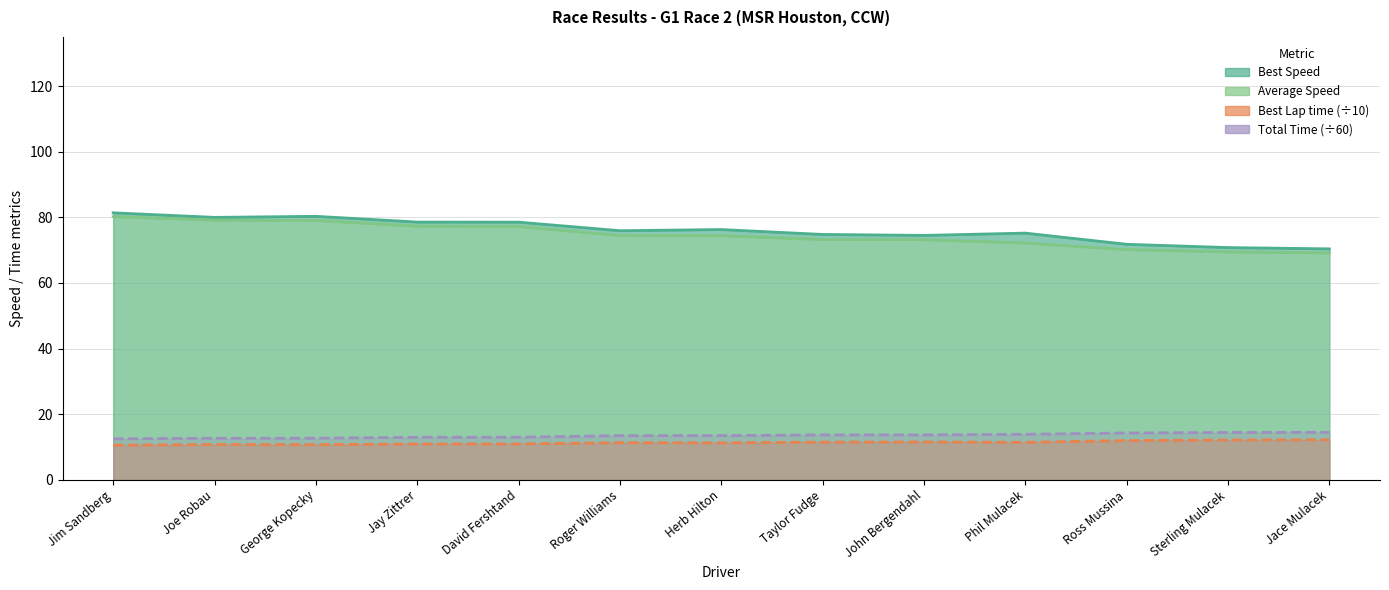

Is it true that Best Speed equals 94.2 at Sterling Mulacek?

False